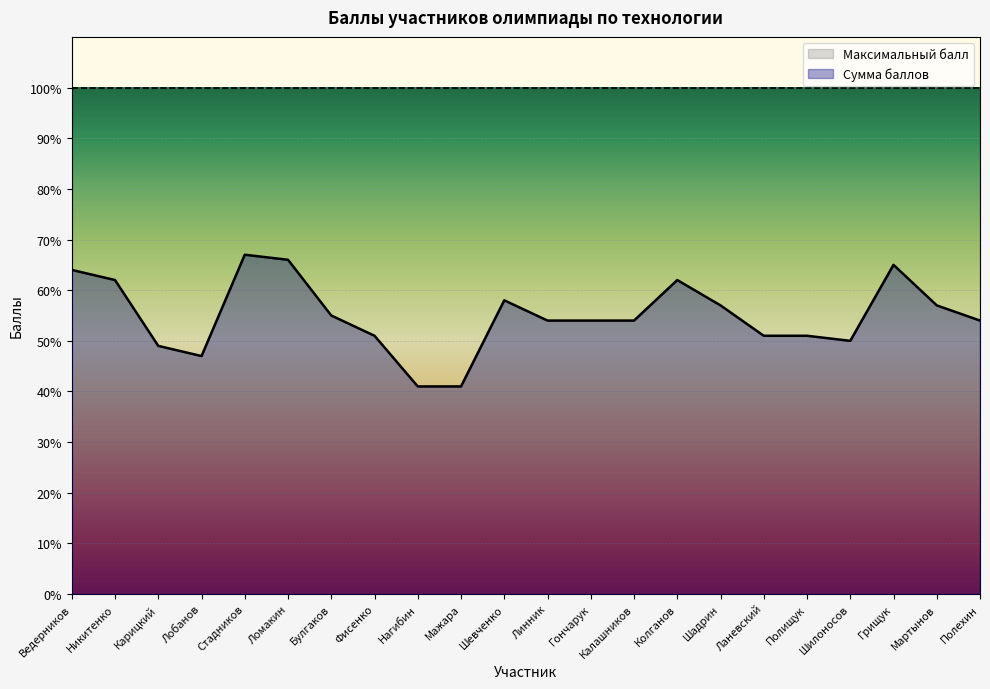

What position from the right is Ведерников?

22